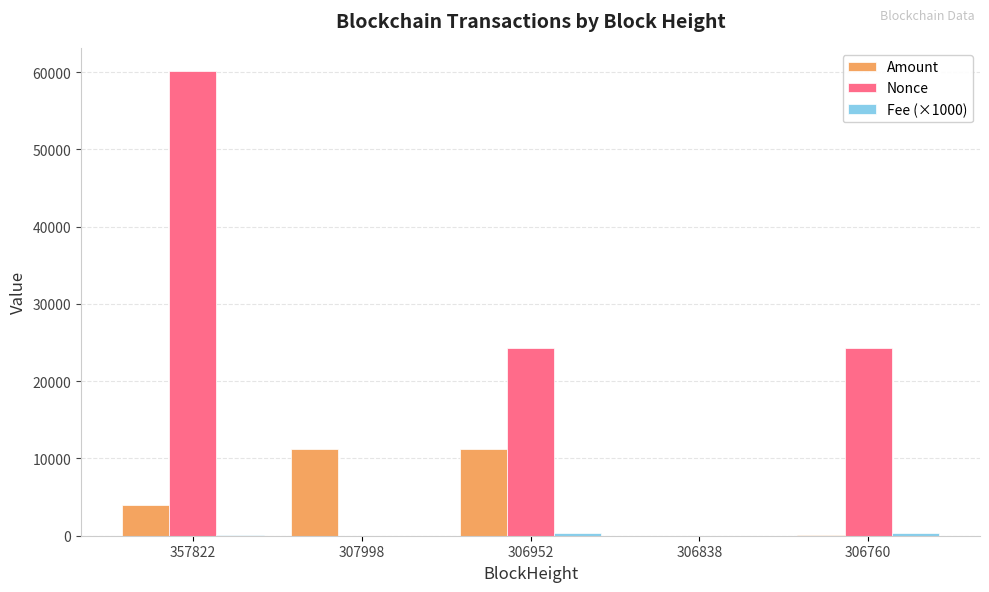

What is the sum of all Amount values?

26362.5